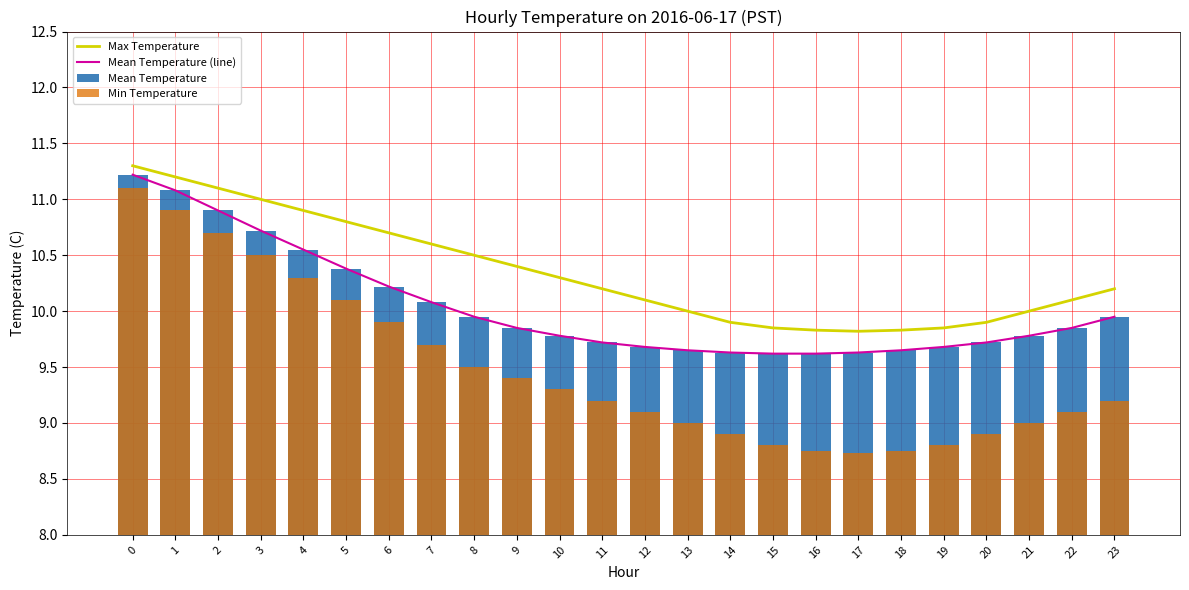

Reading left to right, list all the values displayed in this chart.

Max Temperature: 11.3	11.2	11.1	11.0	10.9	10.8	10.7	10.6	10.5	10.4	10.3	10.2	10.1	10.0	9.9	9.8	9.8	9.8	9.8	9.8	9.9	10.0	10.1	10.2
Mean Temperature (line): 11.2	11.1	10.9	10.7	10.6	10.4	10.2	10.1	9.9	9.8	9.8	9.7	9.7	9.7	9.6	9.6	9.6	9.6	9.7	9.7	9.7	9.8	9.8	9.9
Mean Temperature: 11.2	11.1	10.9	10.7	10.6	10.4	10.2	10.1	9.9	9.8	9.8	9.7	9.7	9.7	9.6	9.6	9.6	9.6	9.7	9.7	9.7	9.8	9.8	9.9
Min Temperature: 11.1	10.9	10.7	10.5	10.3	10.1	9.9	9.7	9.5	9.4	9.3	9.2	9.1	9.0	8.9	8.8	8.8	8.7	8.8	8.8	8.9	9.0	9.1	9.2